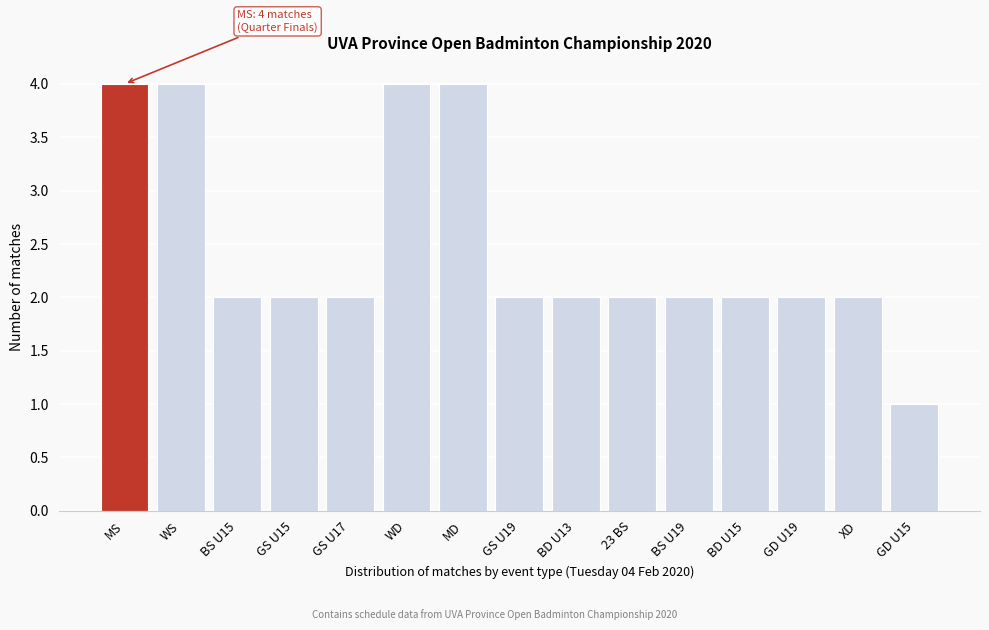

Reading left to right, what are all the values shown in this chart?

MS=4	WS=4	BS U15=2	GS U15=2	GS U17=2	WD=4	MD=4	GS U19=2	BD U13=2	23 BS=2	BS U19=2	BD U15=2	GD U19=2	XD=2	GD U15=1